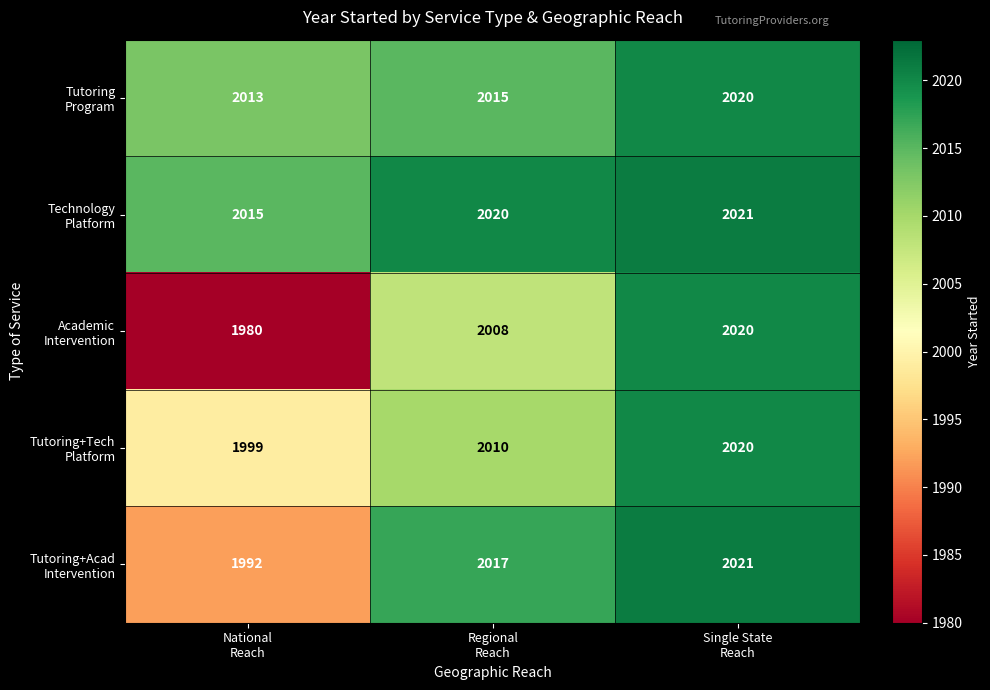

What is the minimum value shown in the chart?

1980